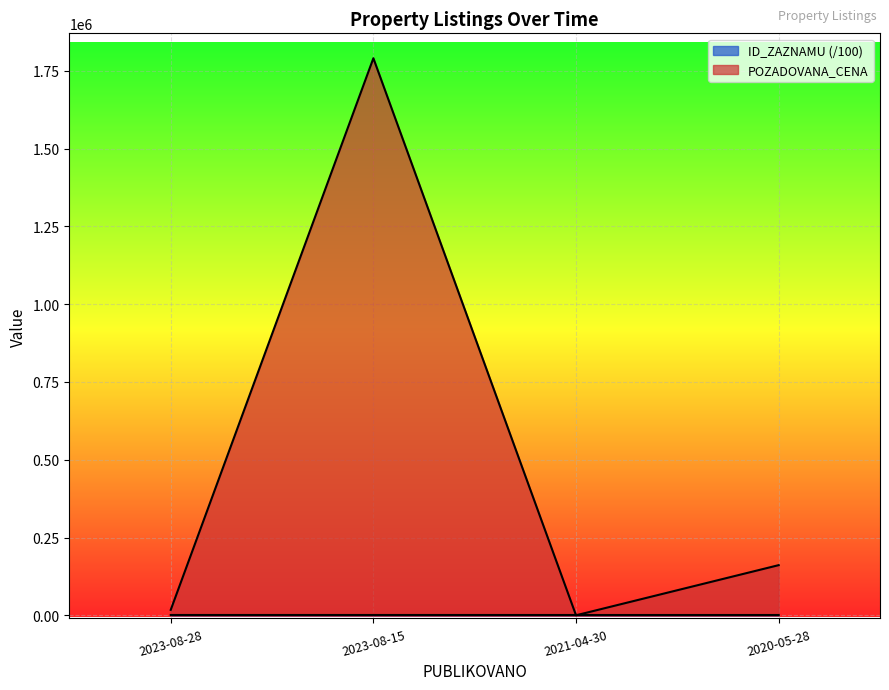

In POZADOVANA_CENA, how many points are higher than both neighbors (excluding endpoints)?

1